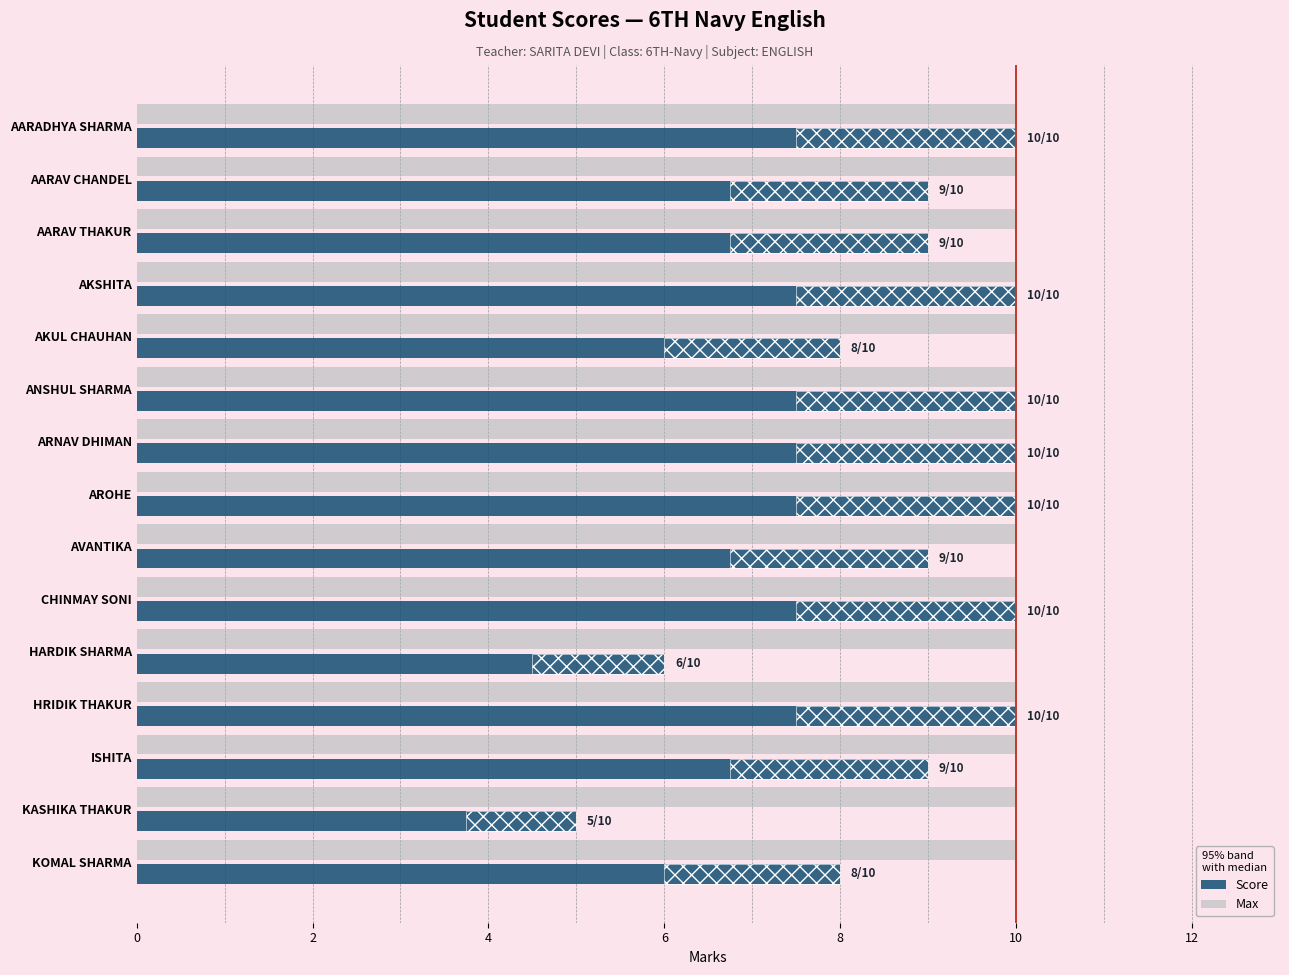

Does the chart contain any negative values?

No